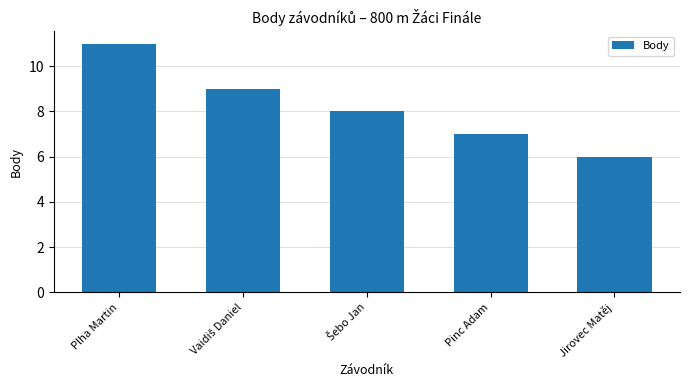

Count the values in the range 7 to 9.

3